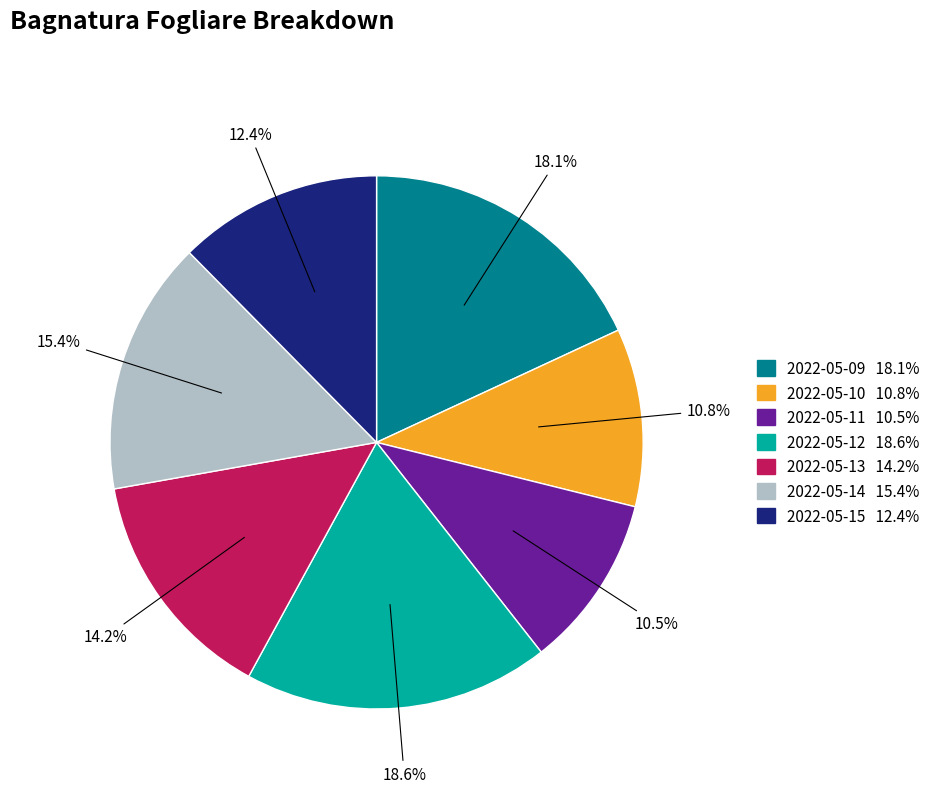

To the nearest percent, what percentage of the pie is 2022-05-09?

18%